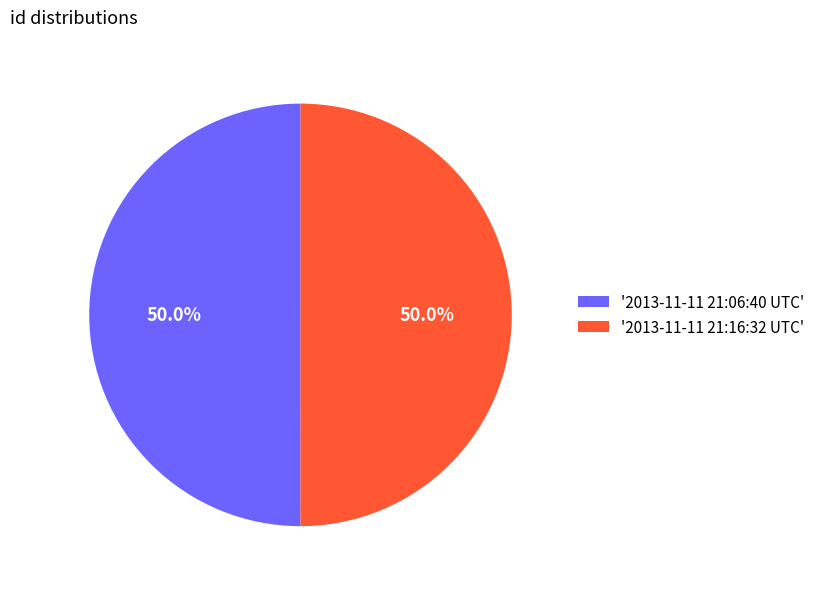

What is the ratio of the value at '2013-11-11 21:06:40 UTC' to the value at '2013-11-11 21:16:32 UTC'?

1.0